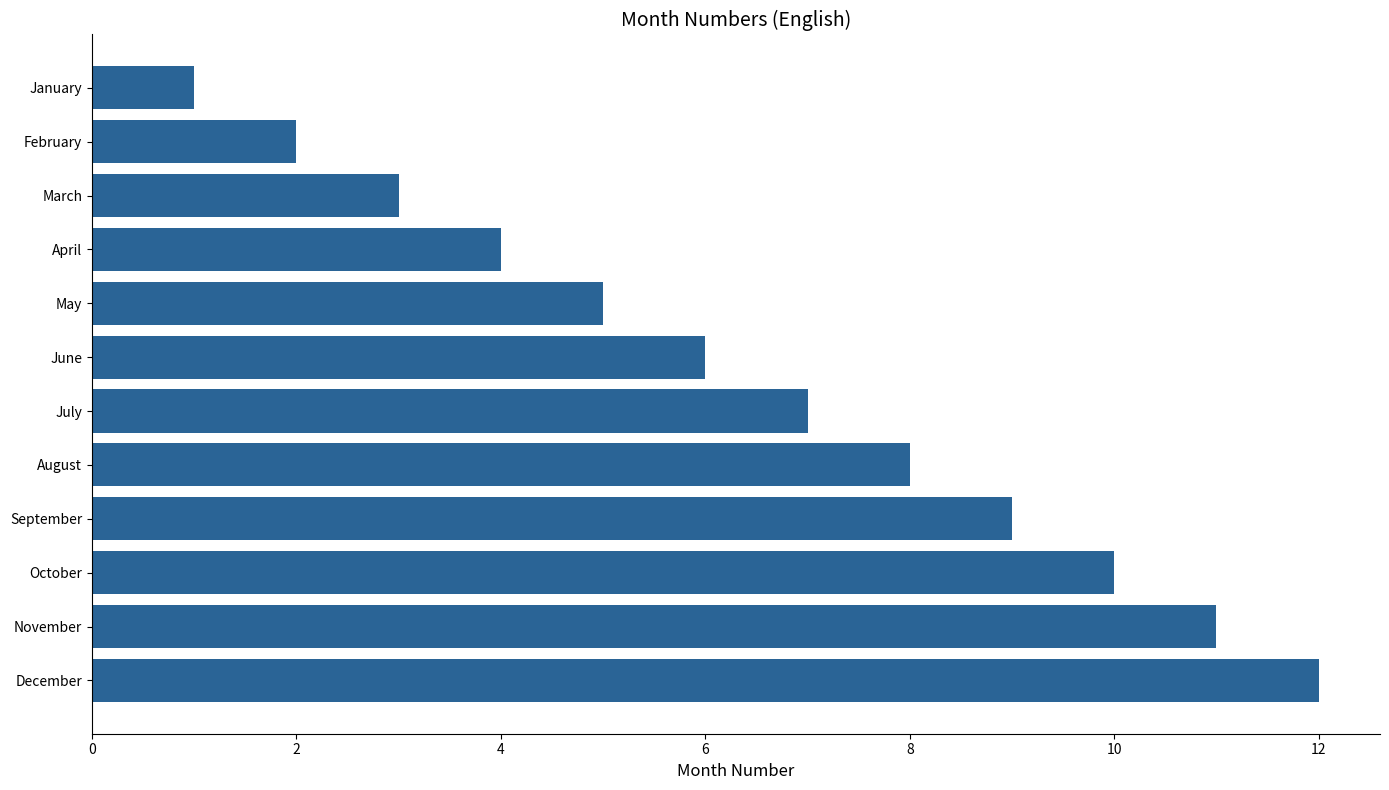

What is the maximum value shown in the chart?

12